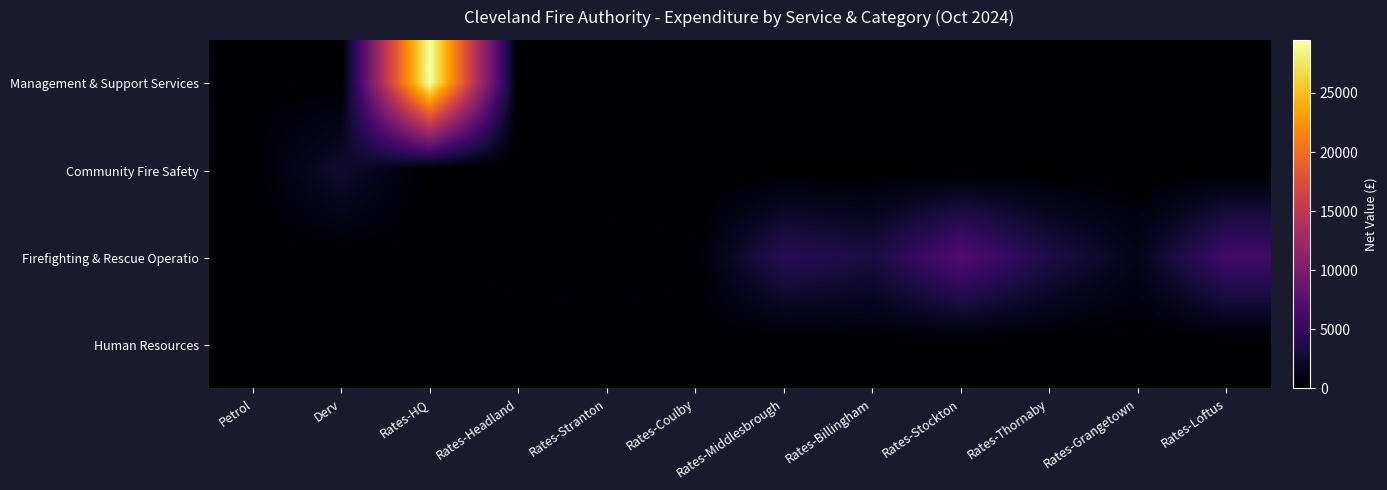

Rank the series at Petrol from lowest to highest value.

Firefighting & Rescue Operatio, Human Resources, Community Fire Safety, Management & Support Services